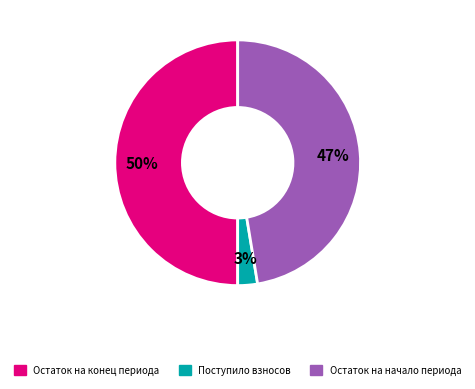

To the nearest percent, what is the average slice percentage?

33%